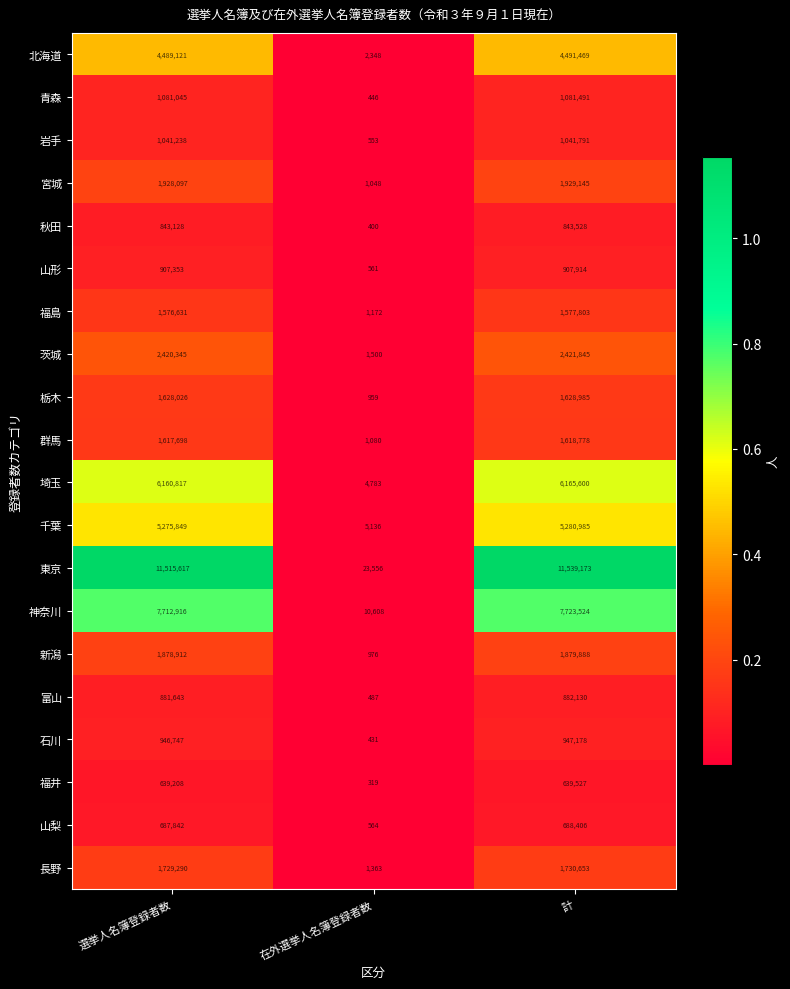

What value does the 福井 series have at 選挙人名簿登録者数, to the nearest 100?

639200